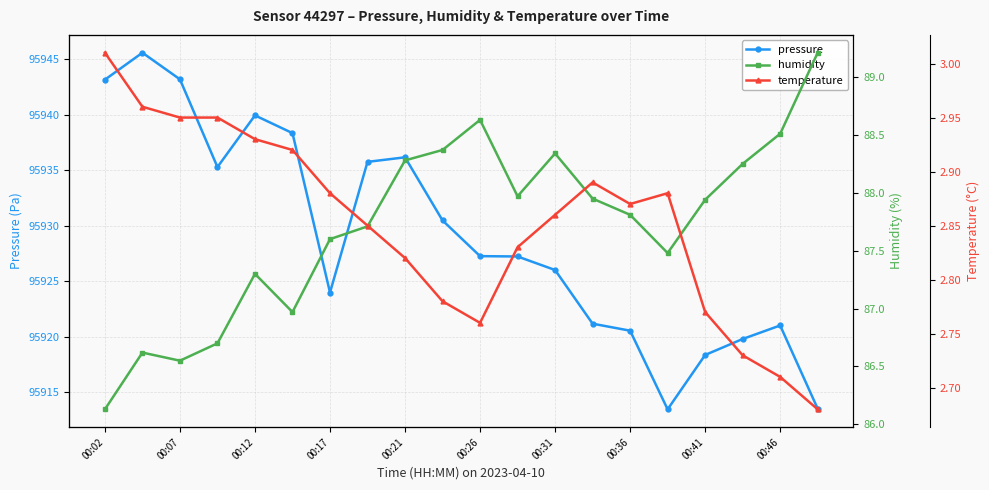

What is the lowest value of the pressure series?

95913.4